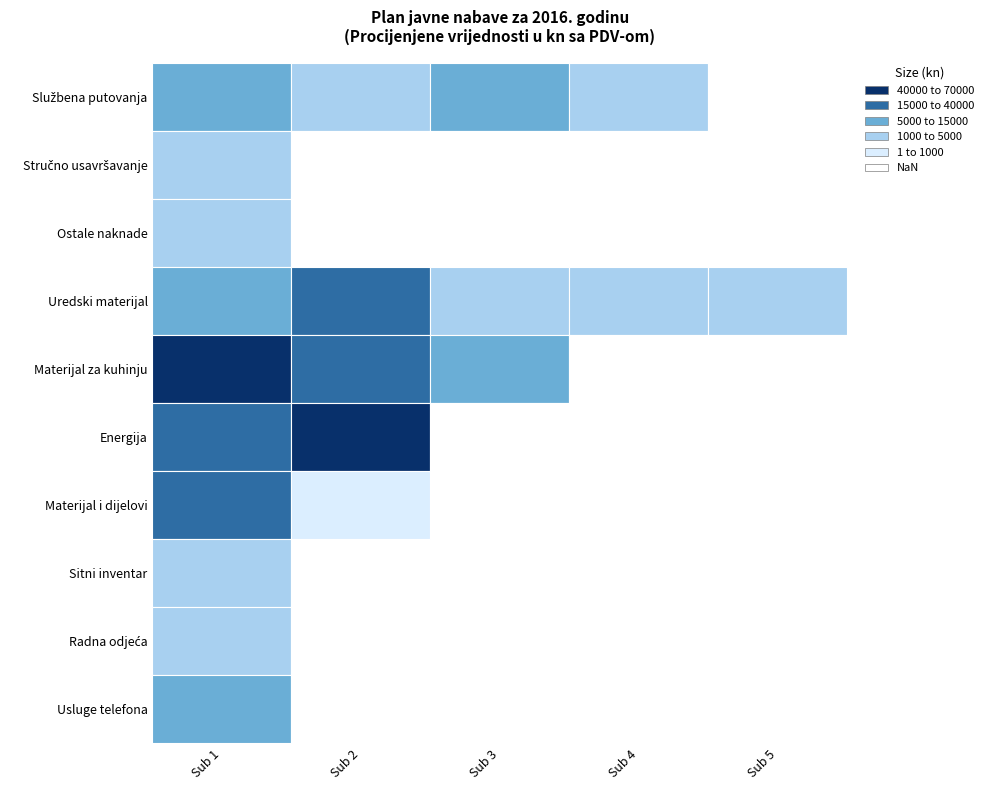

What is the sum of the Uredski materijal values at Ostale naknade and Uredski materijal?

6000